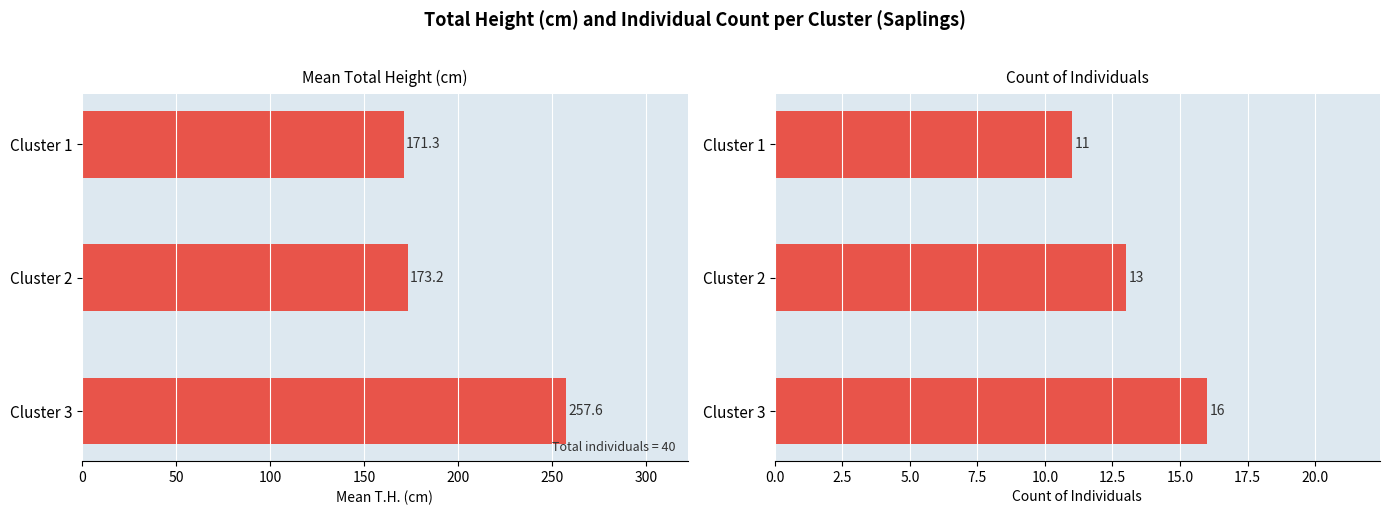

How many data points in Mean T.H. (cm) are above 173?

2